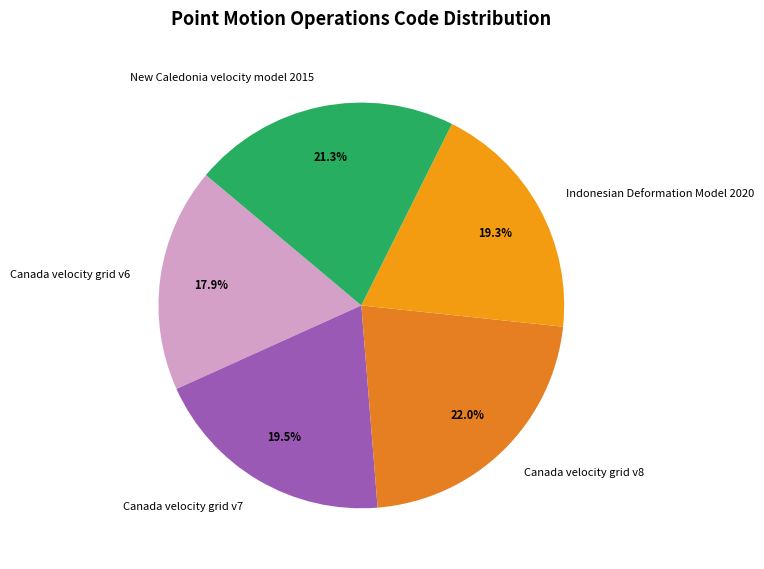

What percentage do New Caledonia velocity model 2015 and Canada velocity grid v7 together represent?

40.8%